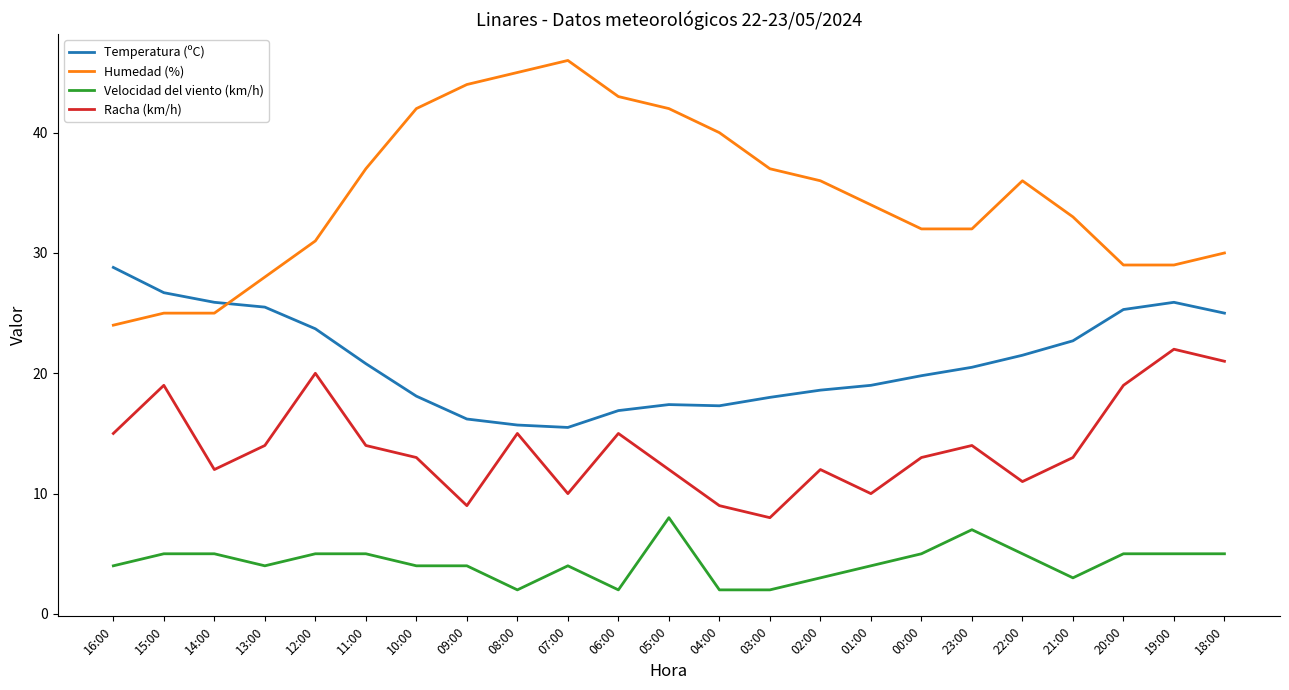

In Racha (km/h), how many points are lower than both neighbors (excluding endpoints)?

6